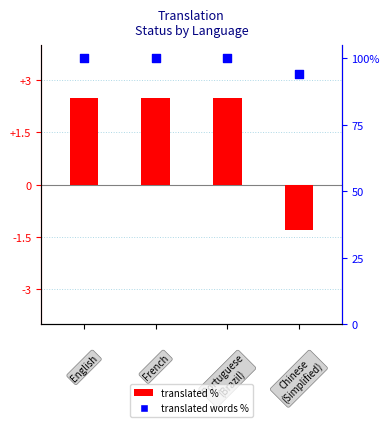

Which series contains the lowest Y value?

translated %